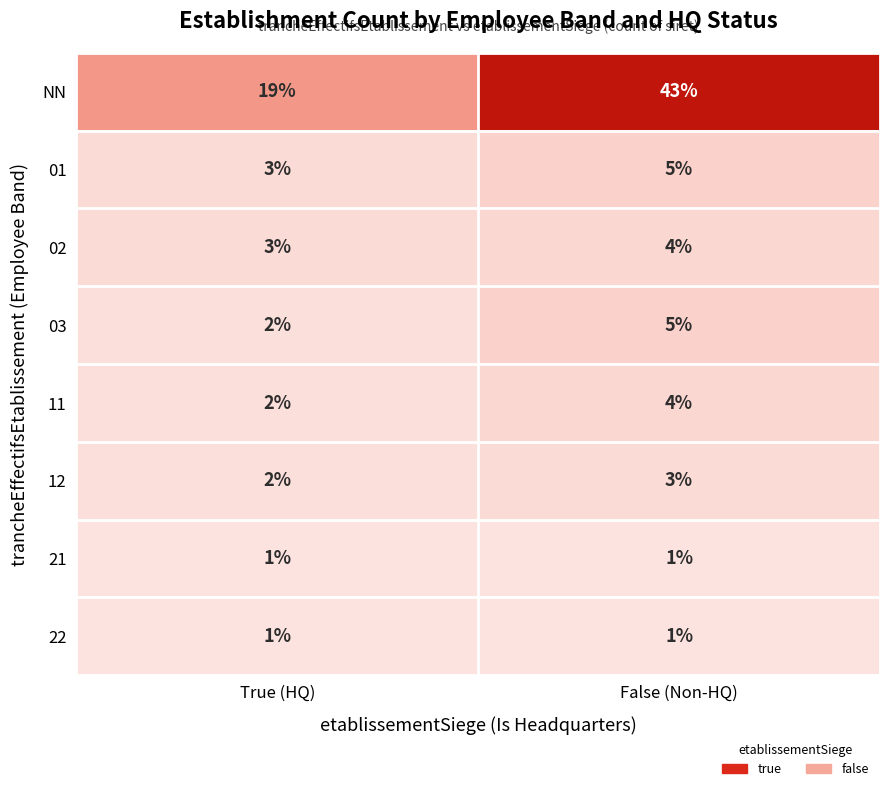

Reading left to right, transcribe all the data shown in this chart.

NN: True (HQ)=19	False (Non-HQ)=43
01: True (HQ)=3	False (Non-HQ)=5
02: True (HQ)=3	False (Non-HQ)=4
03: True (HQ)=2	False (Non-HQ)=5
11: True (HQ)=2	False (Non-HQ)=4
12: True (HQ)=2	False (Non-HQ)=3
21: True (HQ)=1	False (Non-HQ)=1
22: True (HQ)=1	False (Non-HQ)=1